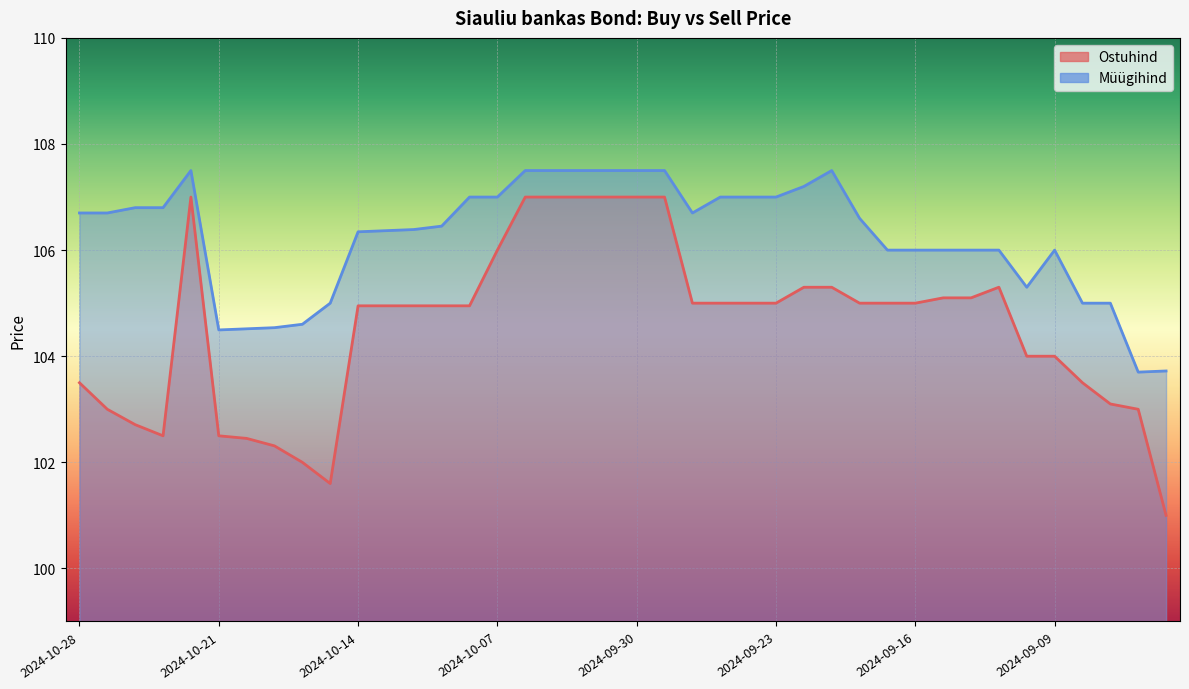

True or false: Müügihind and Ostuhind intersect in this chart.

False